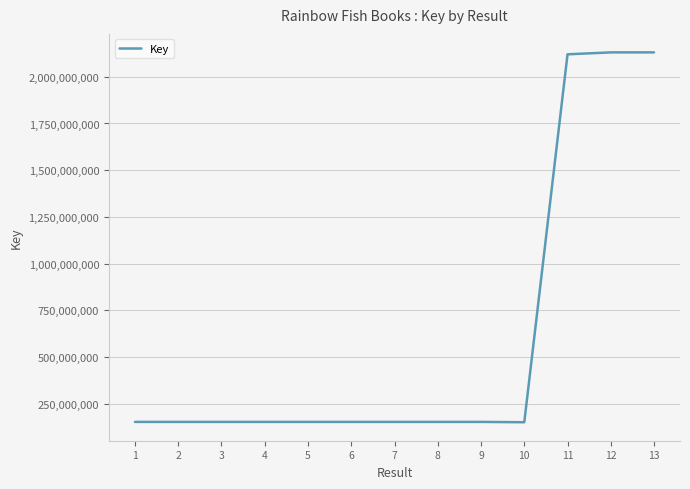

Approximately how many times larger is the value at 9 compared to 2?

1.0